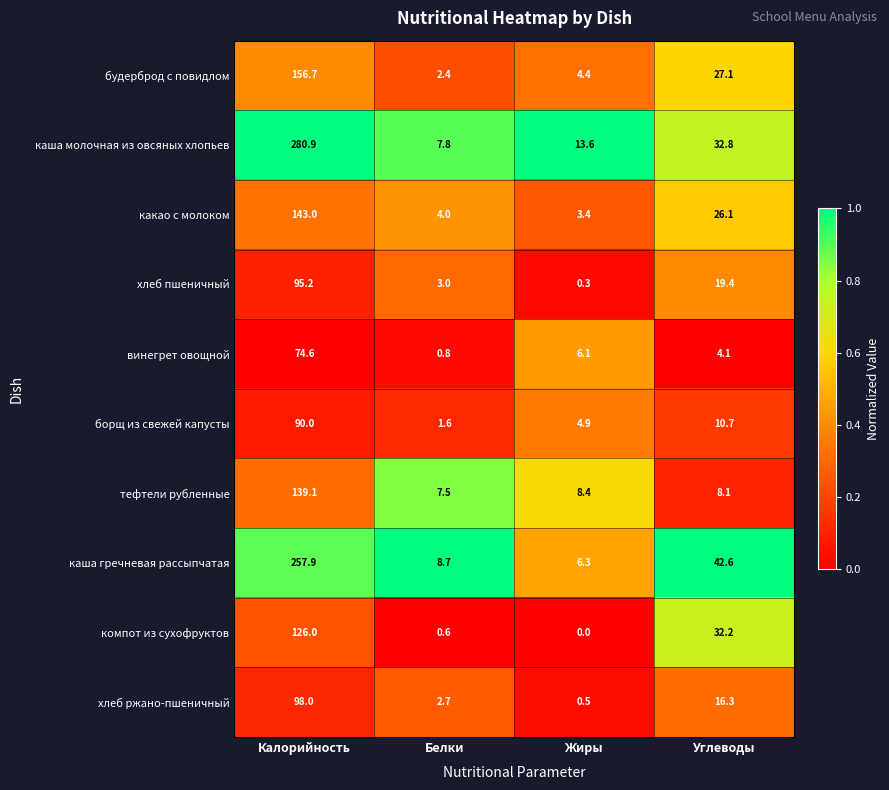

What is the average value of the каша молочная из овсяных хлопьев series?

83.8